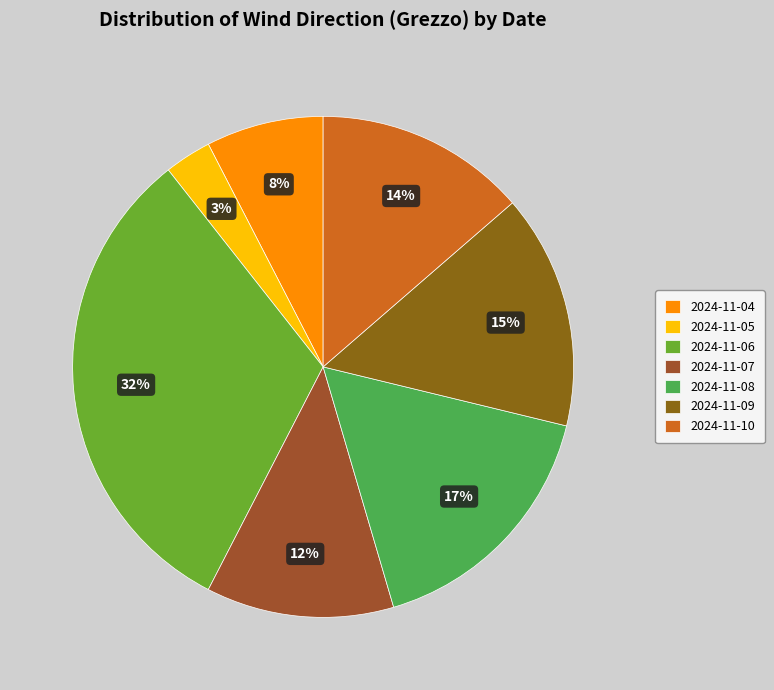

Is there a majority slice in this chart?

No